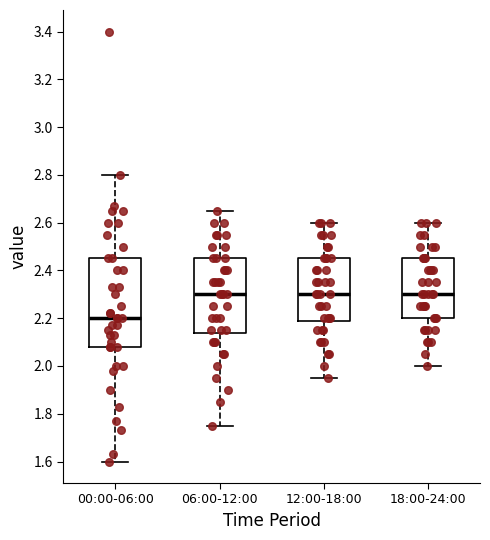

Reading left to right, transcribe this box plot: for each box, give where its median line is, the range the box spans, and where its two whiskers end, as read against the y-axis. The values are not printed on the chart, so give them approximately, as read against the axis.

00:00-06:00: median 2.20, box 2.08 to 2.46, whiskers 1.60 to 2.80
06:00-12:00: median 2.30, box 2.14 to 2.46, whiskers 1.76 to 2.66
12:00-18:00: median 2.30, box 2.18 to 2.46, whiskers 1.96 to 2.60
18:00-24:00: median 2.30, box 2.20 to 2.46, whiskers 2.00 to 2.60